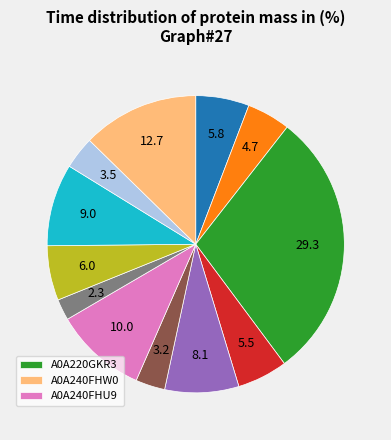

Count the number of slices in the pie.

12